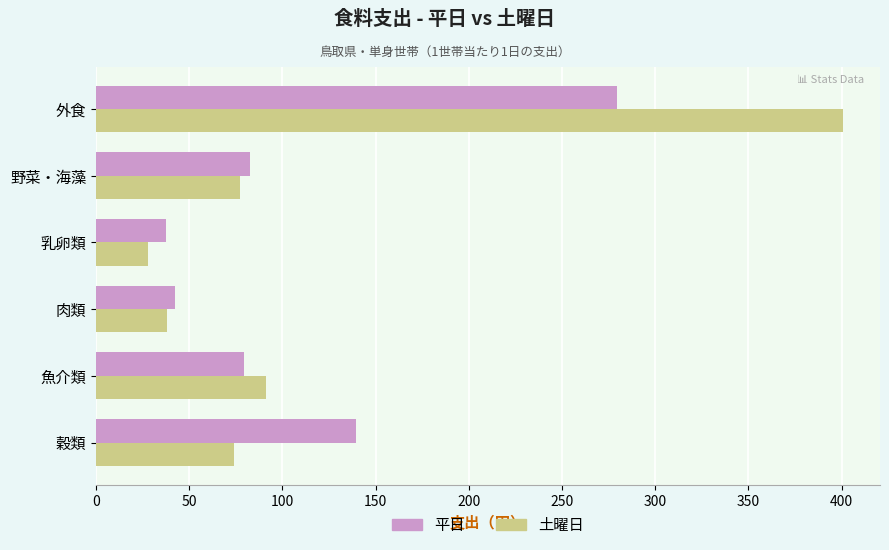

What is the difference between the second highest and second lowest values in the 平日 series?

96.7